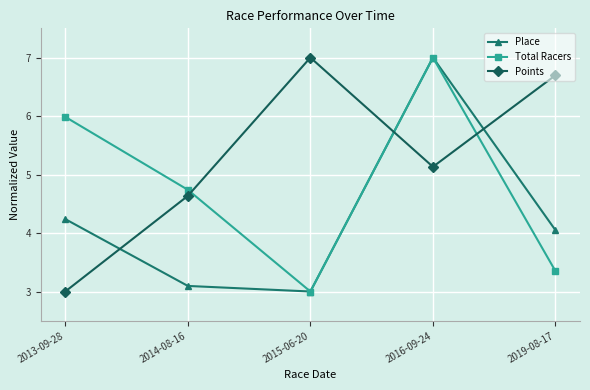

At which category is the sum across all series the highest?

2016-09-24